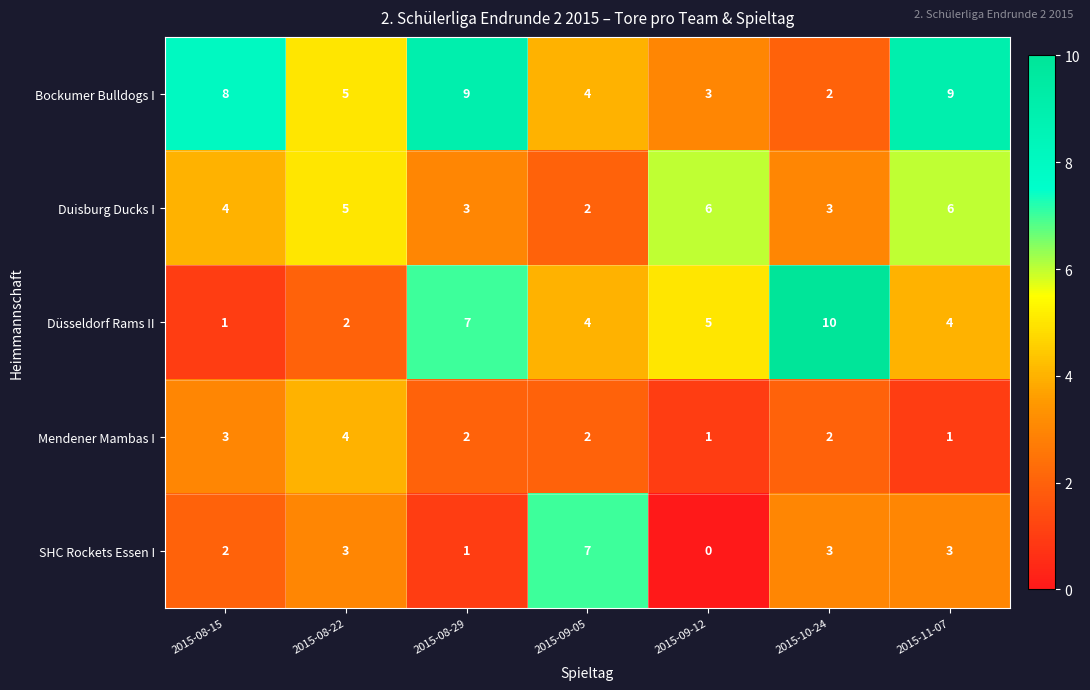

Which series has the largest total across all categories?

Bockumer Bulldogs I